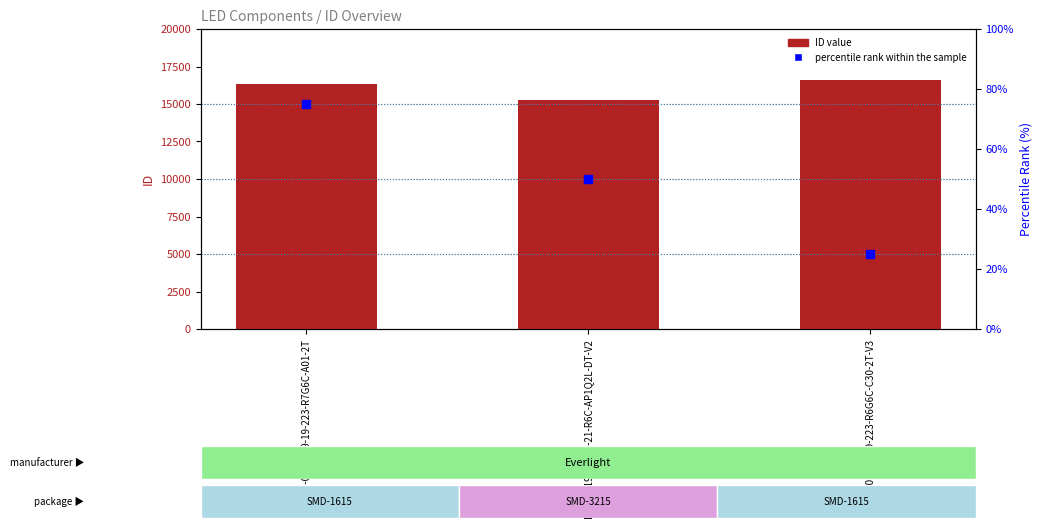

Which series reaches the minimum Y coordinate?

percentile rank within the sample